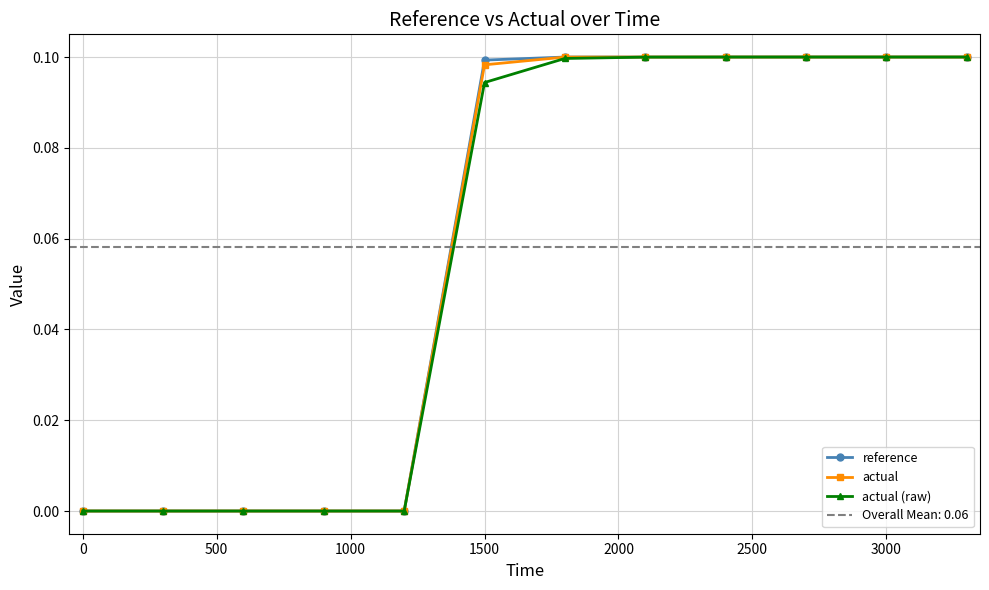

True or false: reference has more than 0 interior local peaks.

True